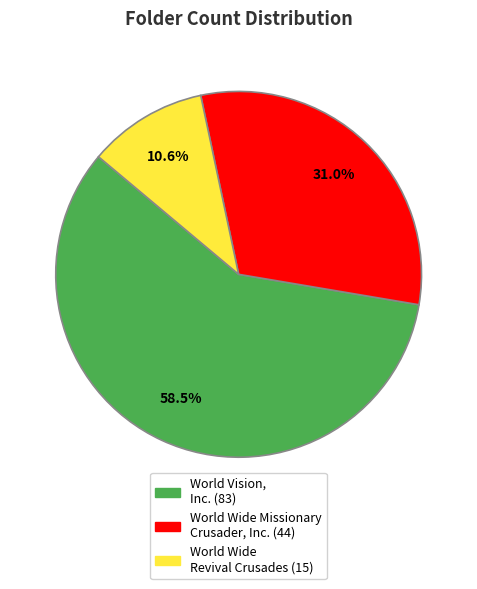

What is the largest slice in the pie chart?

World Vision, Inc.